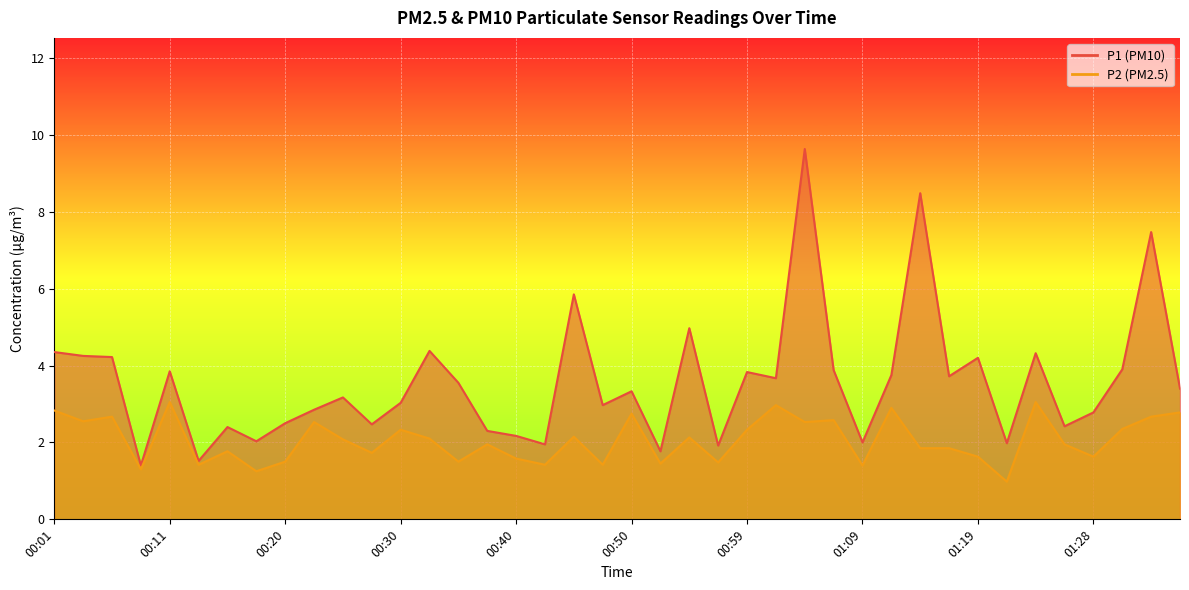

What is the total value across all series at 00:59?

6.2